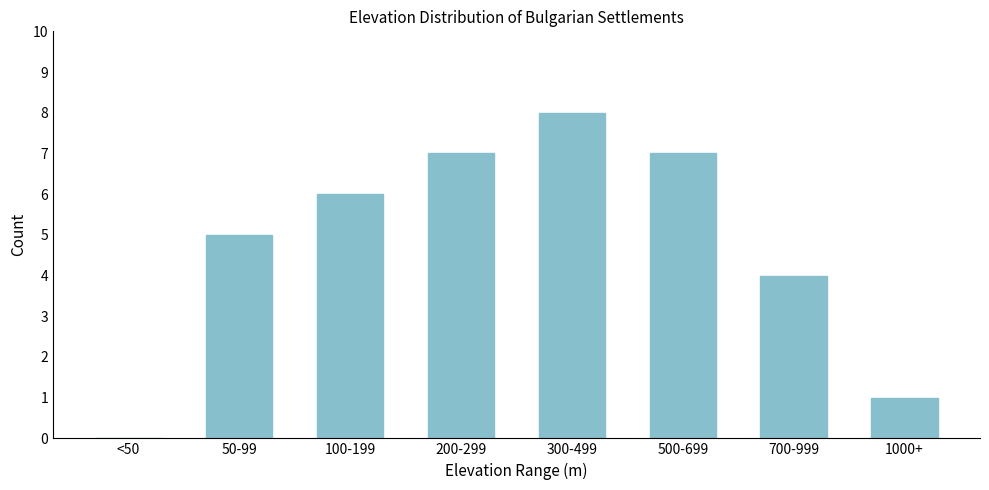

Reading left to right, extract all data points from this chart.

<50=0	50-99=5	100-199=6	200-299=7	300-499=8	500-699=7	700-999=4	1000+=1